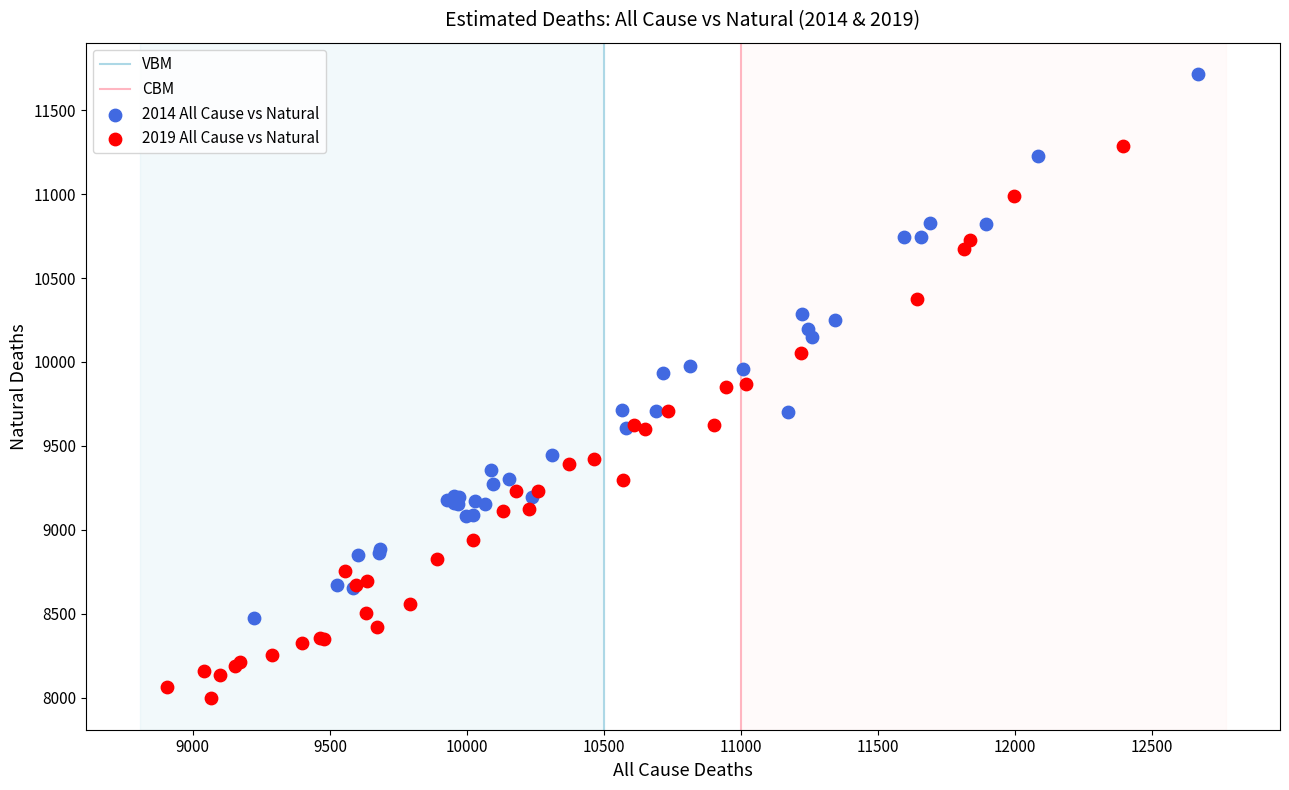

Which series contains the lowest Y value?

2019 All Cause vs Natural